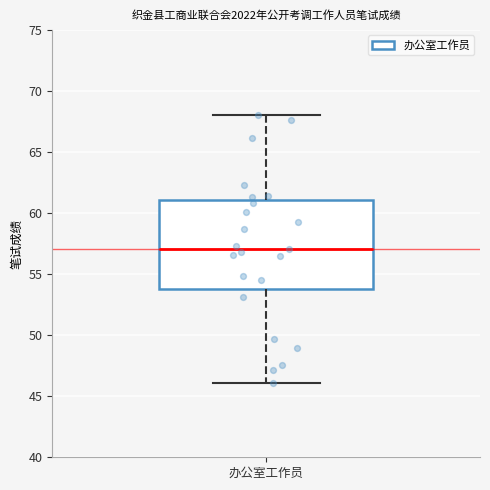

Read this box plot against the y-axis: the position of the median line, the range covered by the box, and the ends of both whiskers. The values are not printed on the chart, so give them approximately, as read against the axis.

median 57, box 54 to 61, whiskers 46 to 68